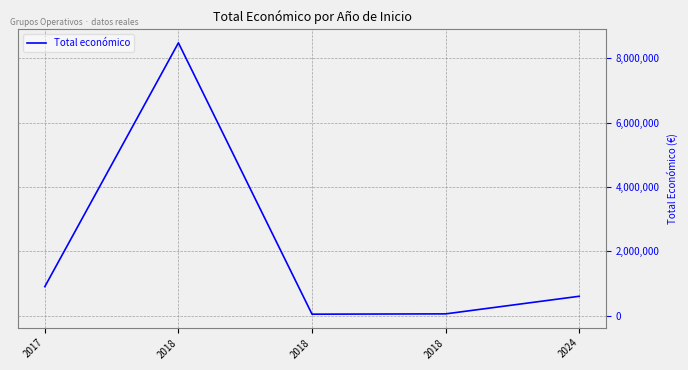

At which category does the chart reach its peak across all series?

2018